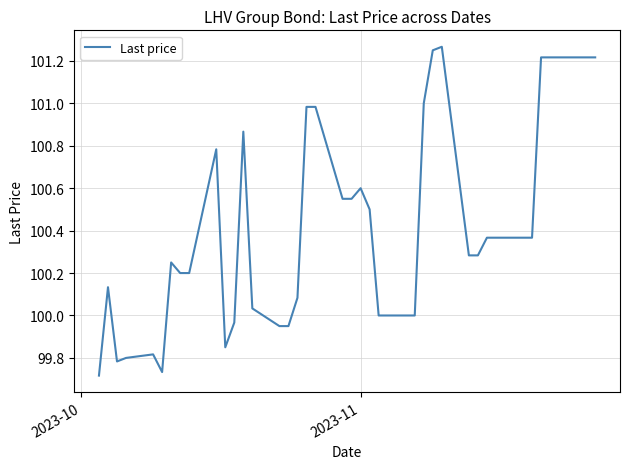

Is this an area chart (filled region under the line)?

No